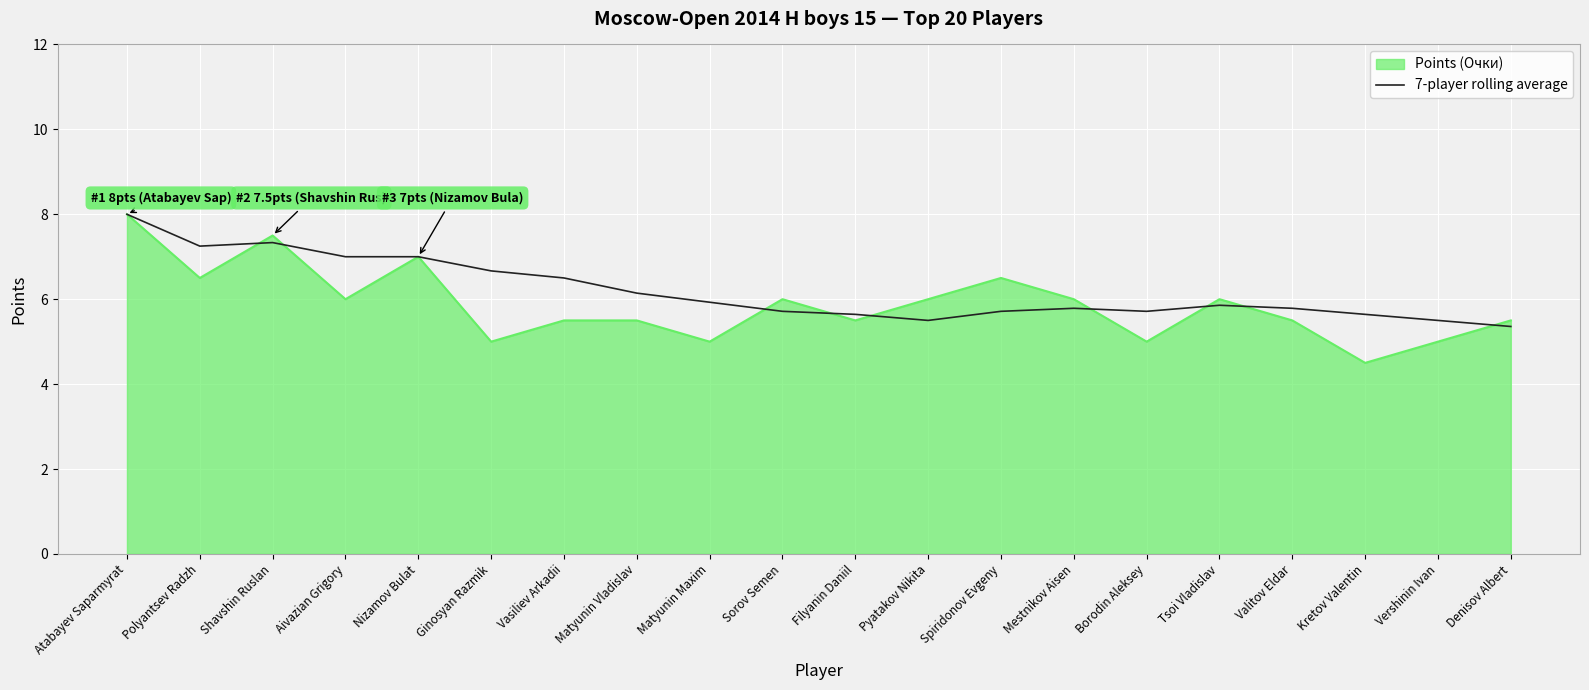

Which series changed the most between Sorov Semen and Borodin Aleksey?

Points (Очки)